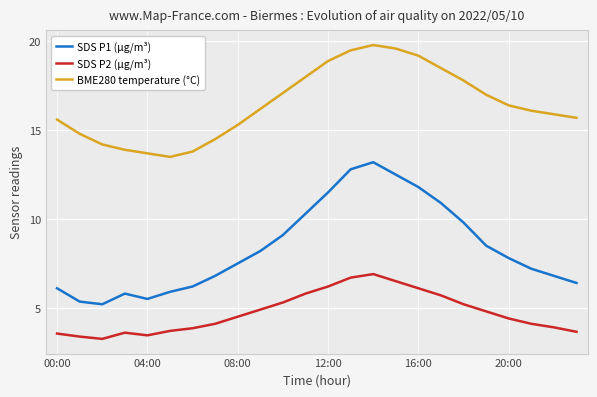

True or false: BME280 temperature (°C) and SDS P1 (µg/m³) intersect in this chart.

False